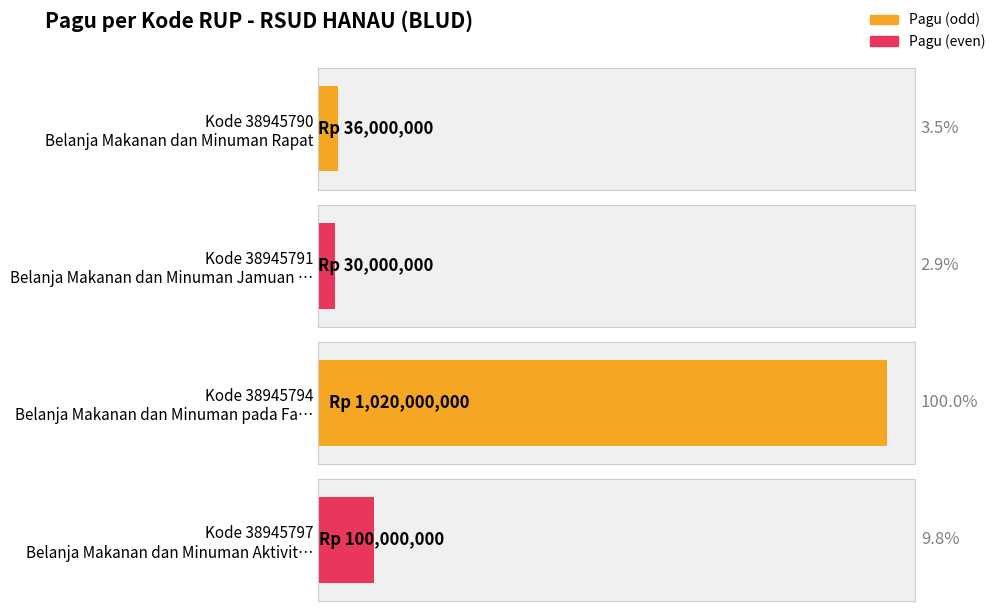

True or false: the data shows 36000000 at 38945790.

True